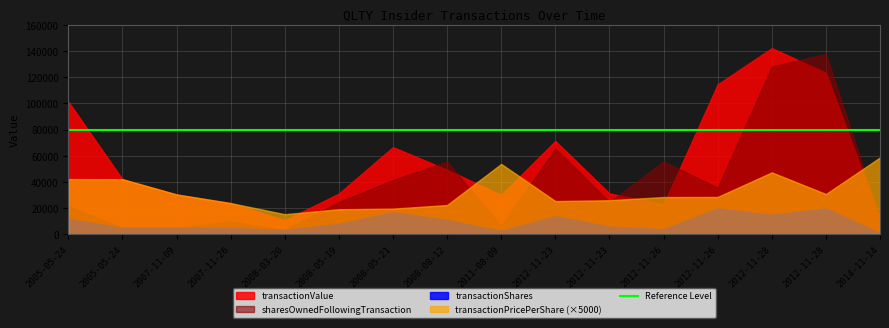

How many series are shown in this chart?

4